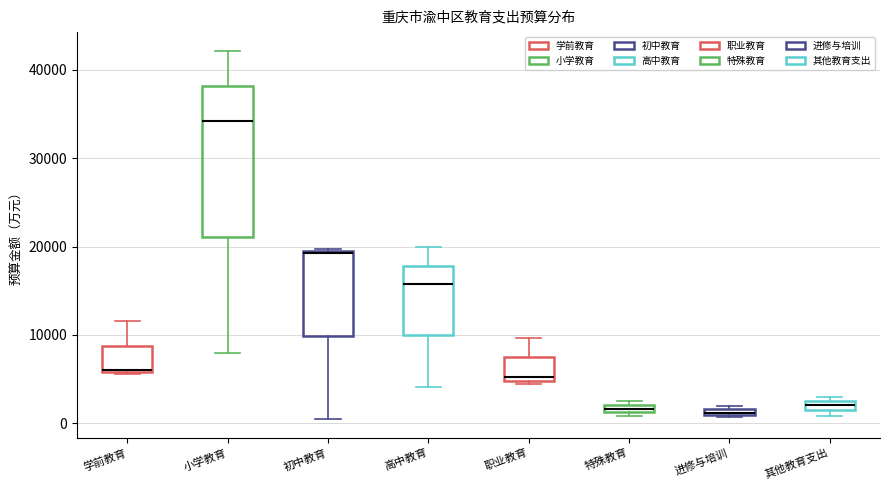

Where is the upper edge of the box for 高中教育 on the y-axis? The values are not printed on the chart, so give them approximately, as read against the axis.

18000